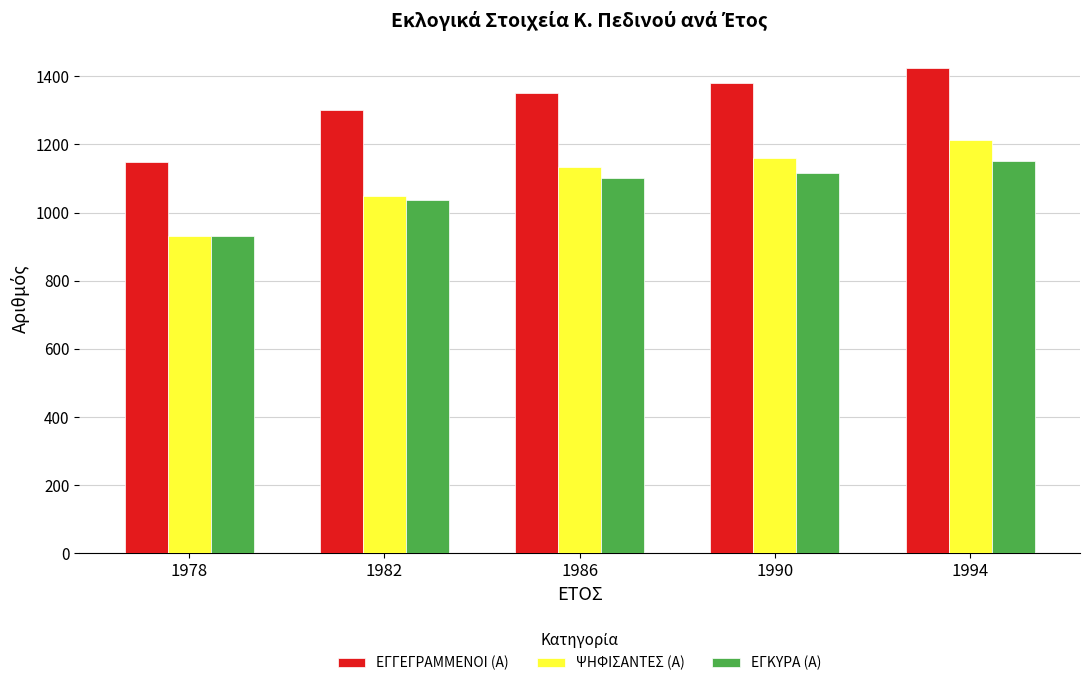

What is the value of the ΕΓΓΕΓΡΑΜΜΕΝΟΙ (Α) bar at the 2nd from the left?

1300